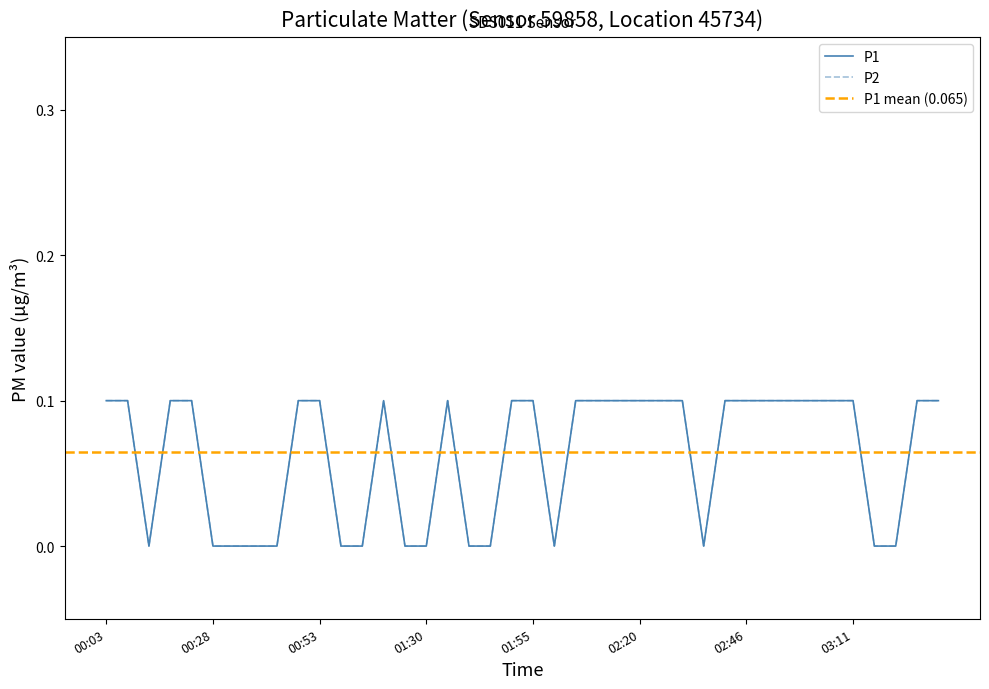

How many values in P2 are above zero?

25